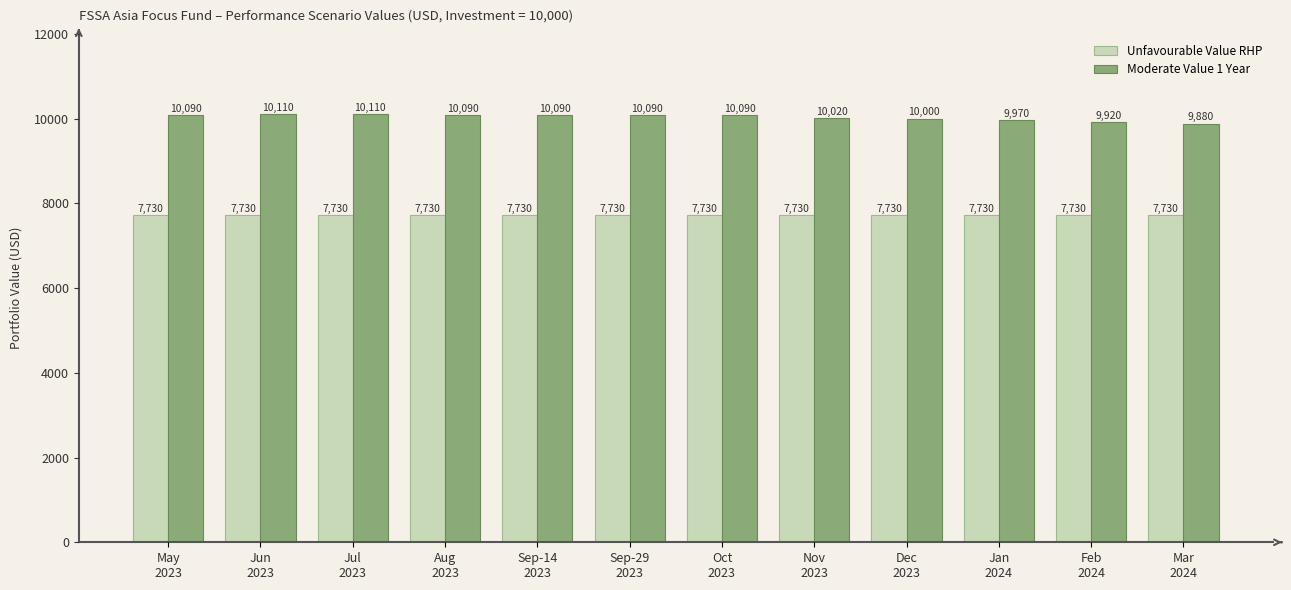

Reading right to left, what are all the values shown in this chart?

Unfavourable Value RHP: Mar
2024=7730	Feb
2024=7730	Jan
2024=7730	Dec
2023=7730	Nov
2023=7730	Oct
2023=7730	Sep-29
2023=7730	Sep-14
2023=7730	Aug
2023=7730	Jul
2023=7730	Jun
2023=7730	May
2023=7730
Moderate Value 1 Year: Mar
2024=9880	Feb
2024=9920	Jan
2024=9970	Dec
2023=10000	Nov
2023=10020	Oct
2023=10090	Sep-29
2023=10090	Sep-14
2023=10090	Aug
2023=10090	Jul
2023=10110	Jun
2023=10110	May
2023=10090